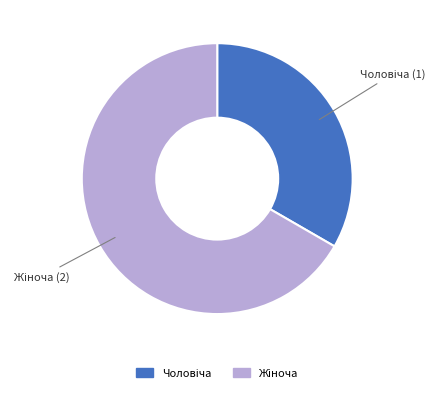

Is there a majority slice in this chart?

Yes